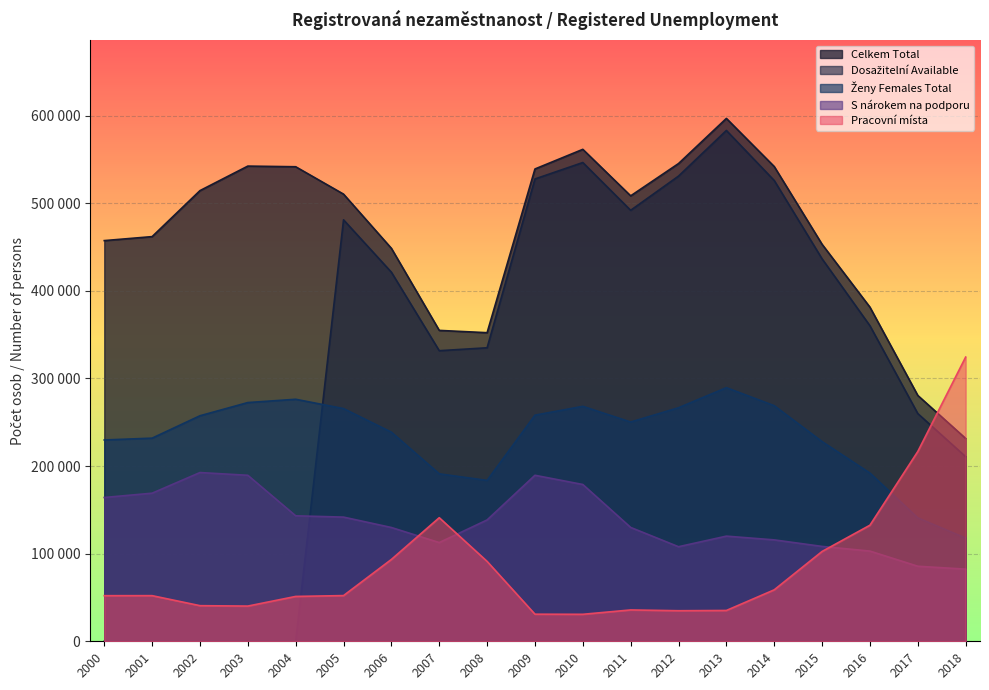

True or false: Ženy Females Total has a value of 77412 at 2017.

False